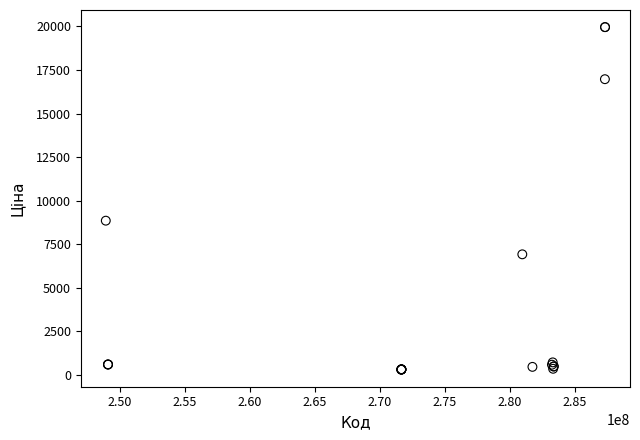

What Y value in the scatter plot is closest to 10137?

8856.7